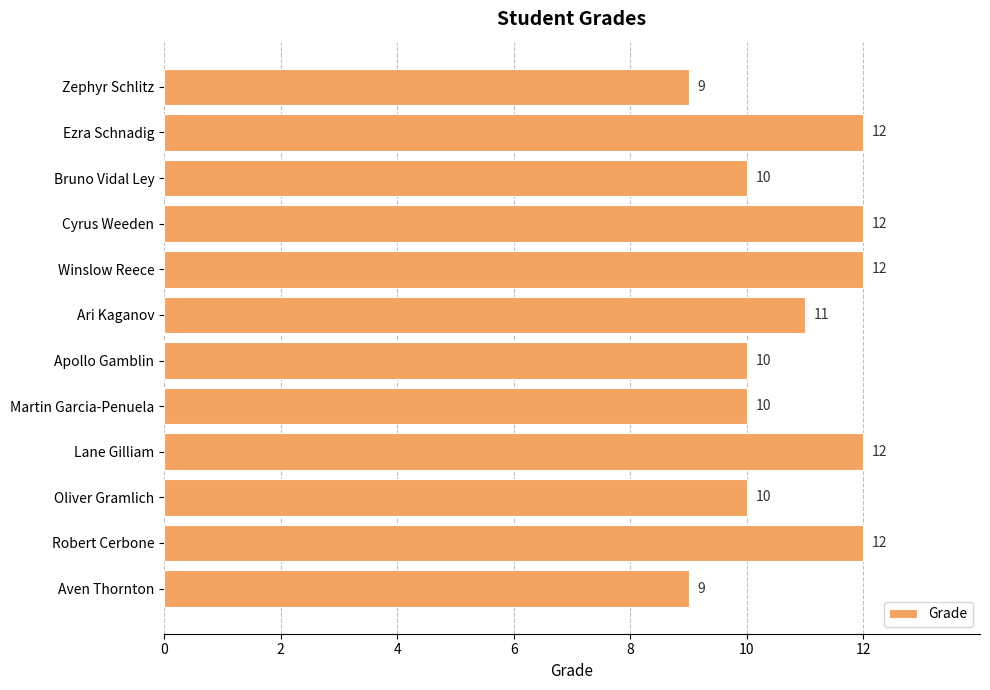

What position from the bottom is Zephyr Schlitz?

12